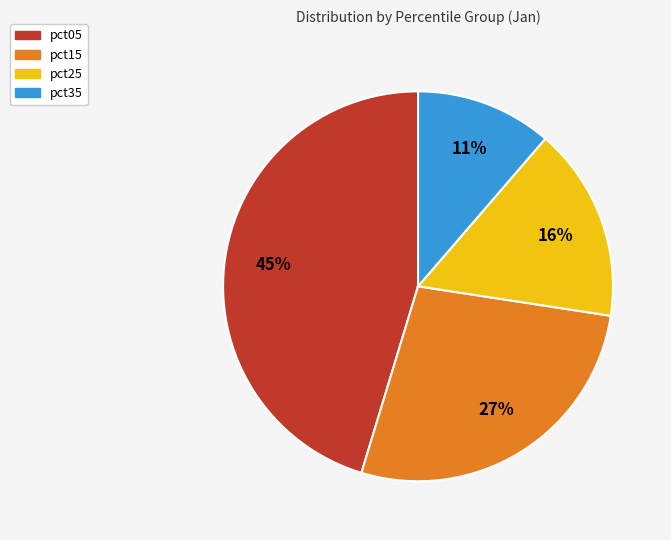

Is there any slice that represents more than half of the pie?

No